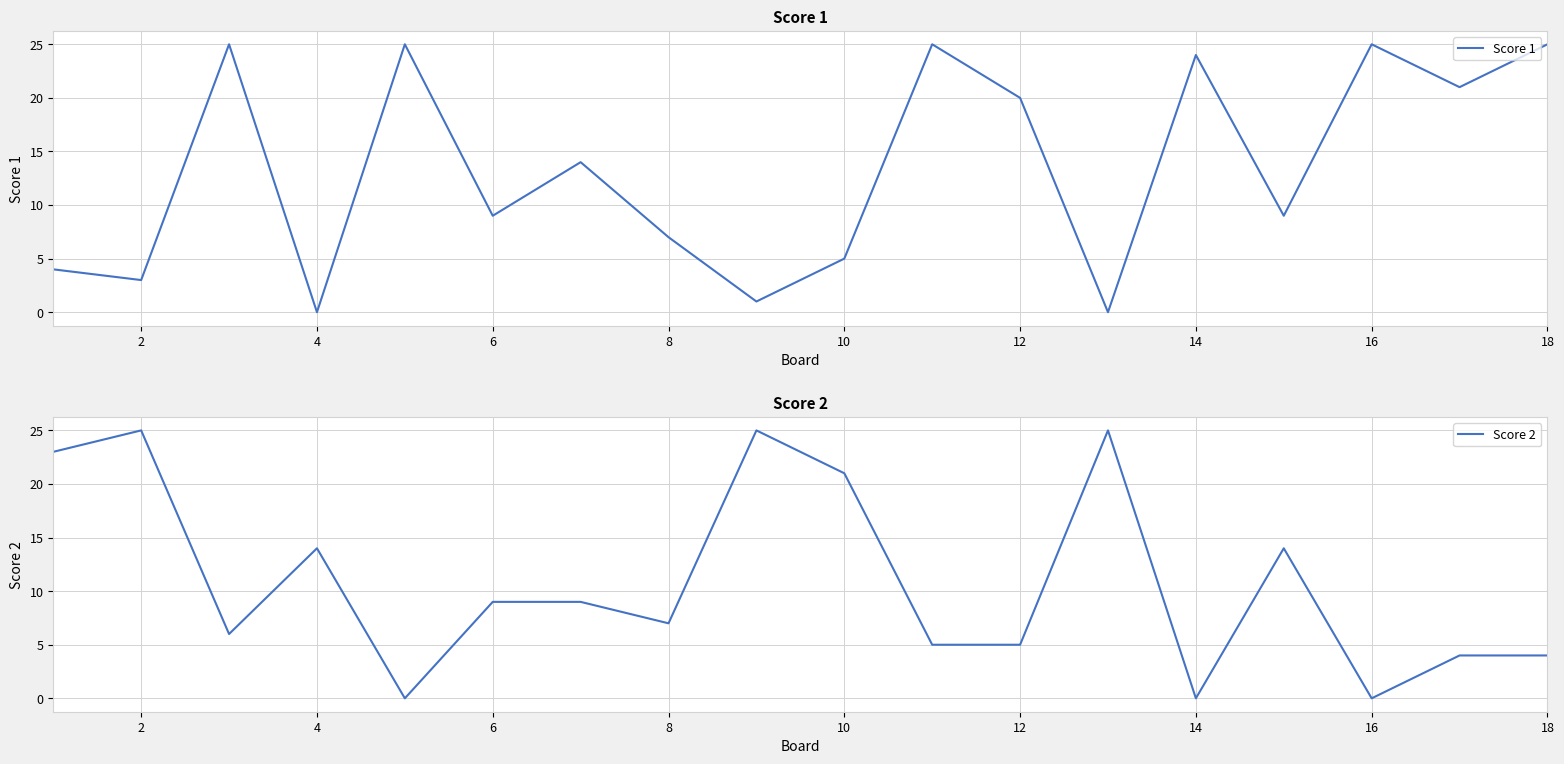

What is the approximate value of Score 2 at 16, to the nearest 10?

0